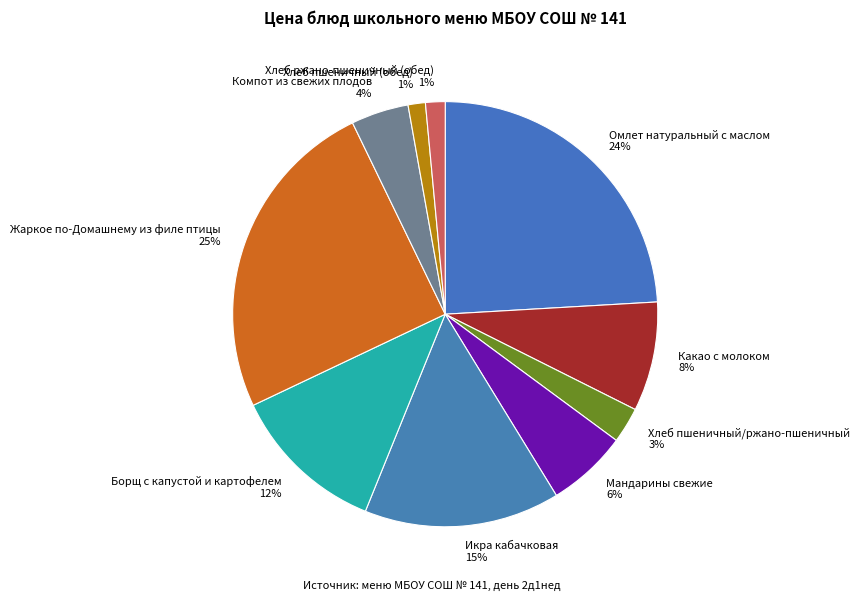

What percentage is the Борщ с капустой и картофелем slice, to the nearest percent?

12%